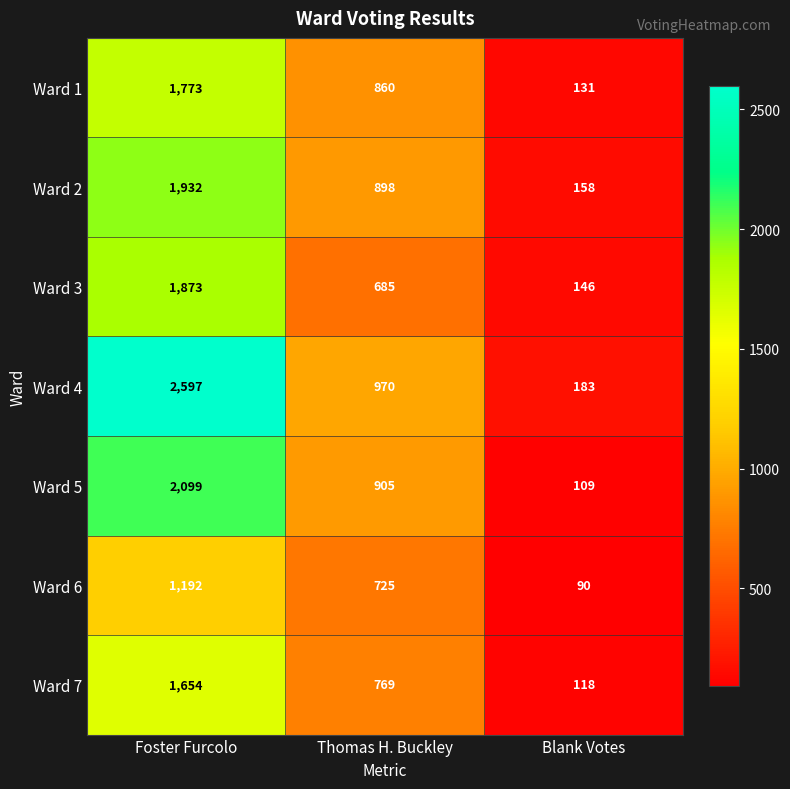

What is the difference between the highest and lowest values at Foster Furcolo?

1405